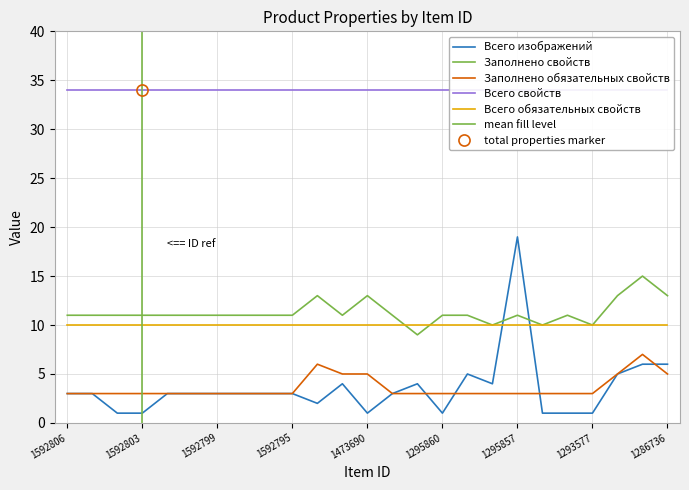

Is it true that Заполнено свойств equals 13 at 1473690?

True